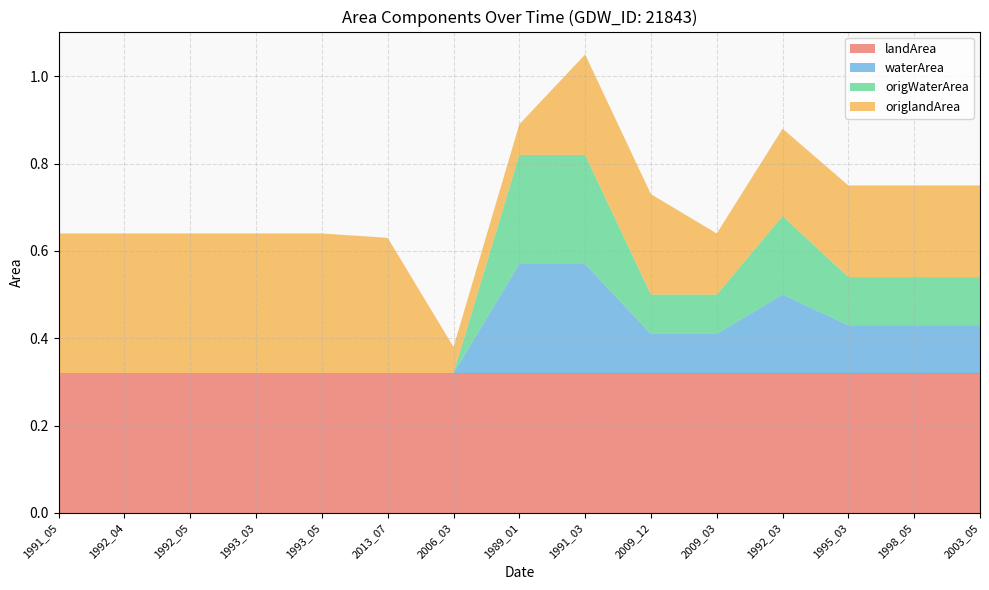

Reading left to right, what are all the values shown in this chart?

landArea: 1991_05=0.3	1992_04=0.3	1992_05=0.3	1993_03=0.3	1993_05=0.3	2013_07=0.3	2006_03=0.3	1989_01=0.3	1991_03=0.3	2009_12=0.3	2009_03=0.3	1992_03=0.3	1995_03=0.3	1998_05=0.3	2003_05=0.3
waterArea: 1991_05=0.0	1992_04=0.0	1992_05=0.0	1993_03=0.0	1993_05=0.0	2013_07=0.0	2006_03=0.0	1989_01=0.2	1991_03=0.2	2009_12=0.1	2009_03=0.1	1992_03=0.2	1995_03=0.1	1998_05=0.1	2003_05=0.1
origWaterArea: 1991_05=0.0	1992_04=0.0	1992_05=0.0	1993_03=0.0	1993_05=0.0	2013_07=0.0	2006_03=0.0	1989_01=0.2	1991_03=0.2	2009_12=0.1	2009_03=0.1	1992_03=0.2	1995_03=0.1	1998_05=0.1	2003_05=0.1
origlandArea: 1991_05=0.3	1992_04=0.3	1992_05=0.3	1993_03=0.3	1993_05=0.3	2013_07=0.3	2006_03=0.1	1989_01=0.1	1991_03=0.2	2009_12=0.2	2009_03=0.1	1992_03=0.2	1995_03=0.2	1998_05=0.2	2003_05=0.2